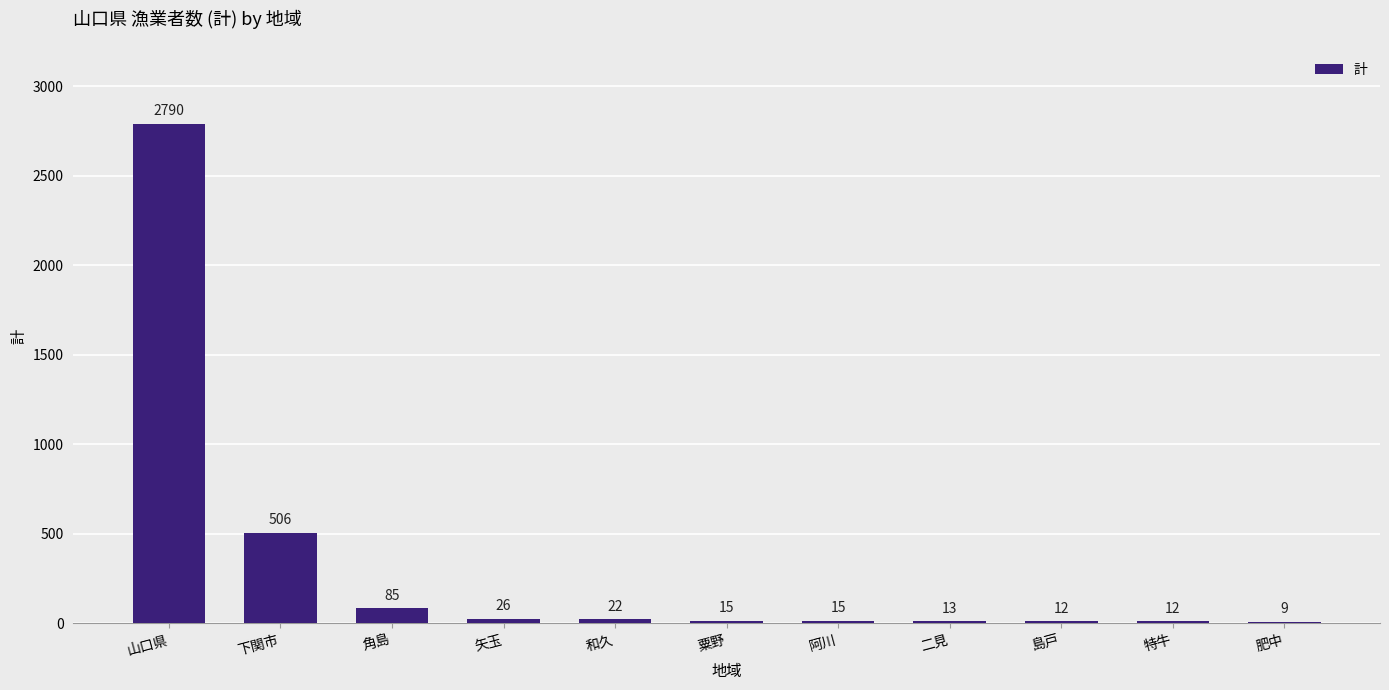

How many distinct data groups are displayed?

1